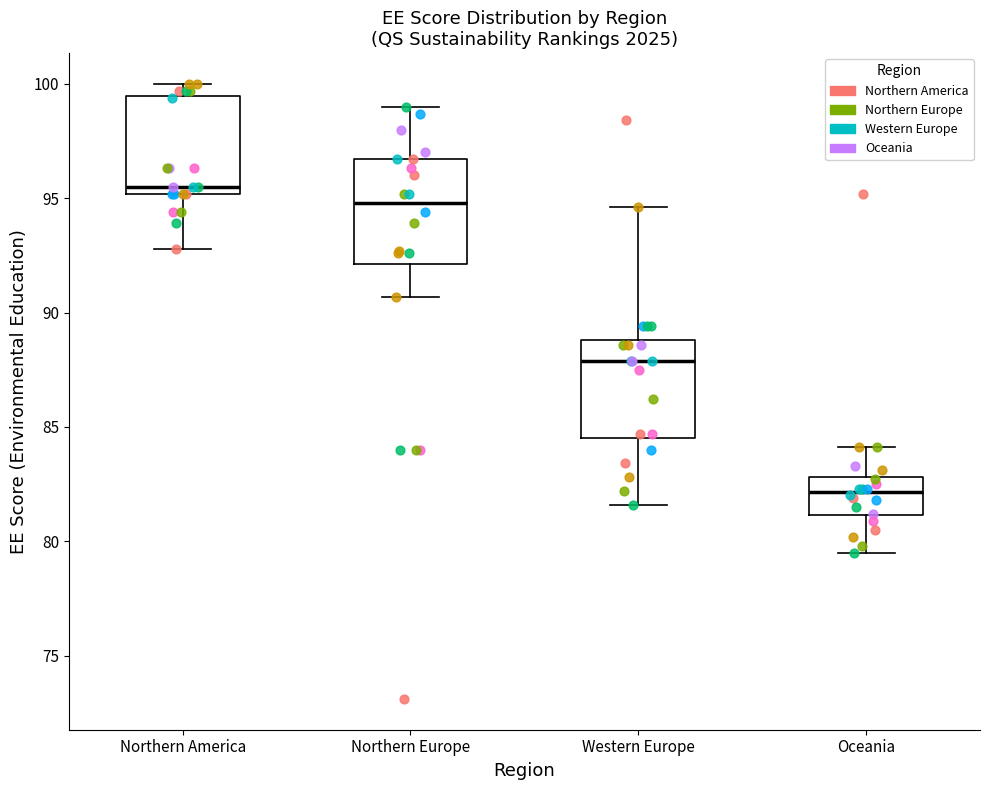

Where does the upper whisker of the box for Northern America end on the y-axis? The values are not printed on the chart, so give them approximately, as read against the axis.

100.0